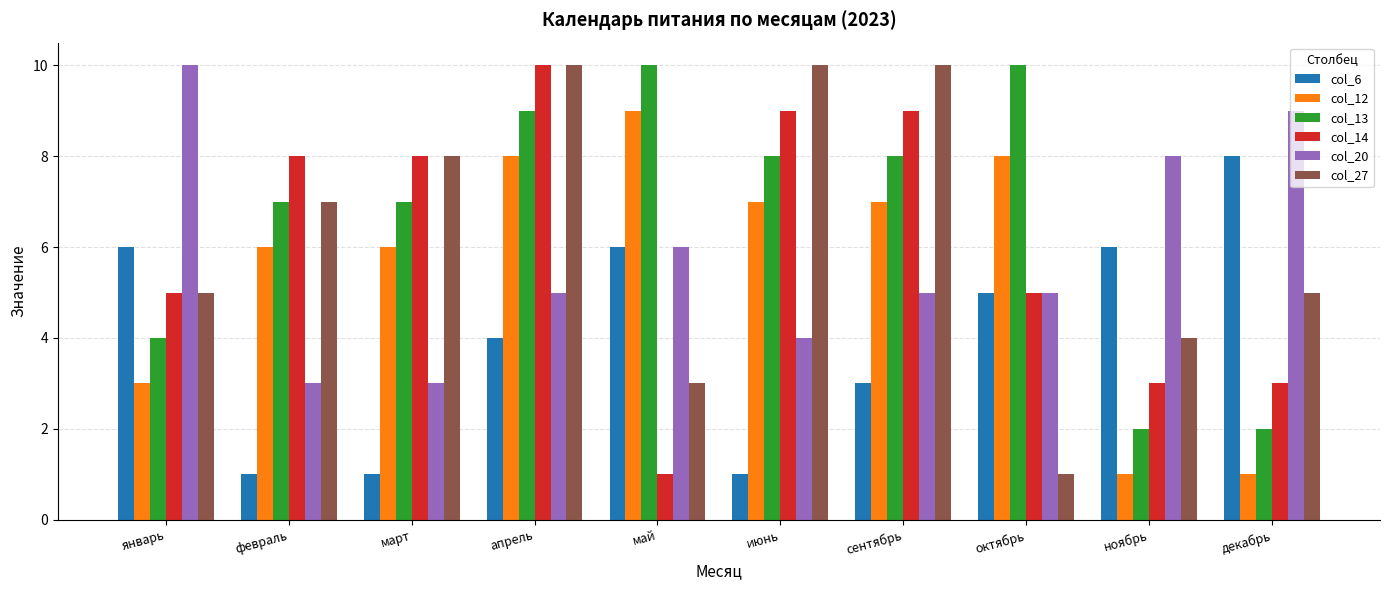

What is the label of the 5th bar from the left?

май